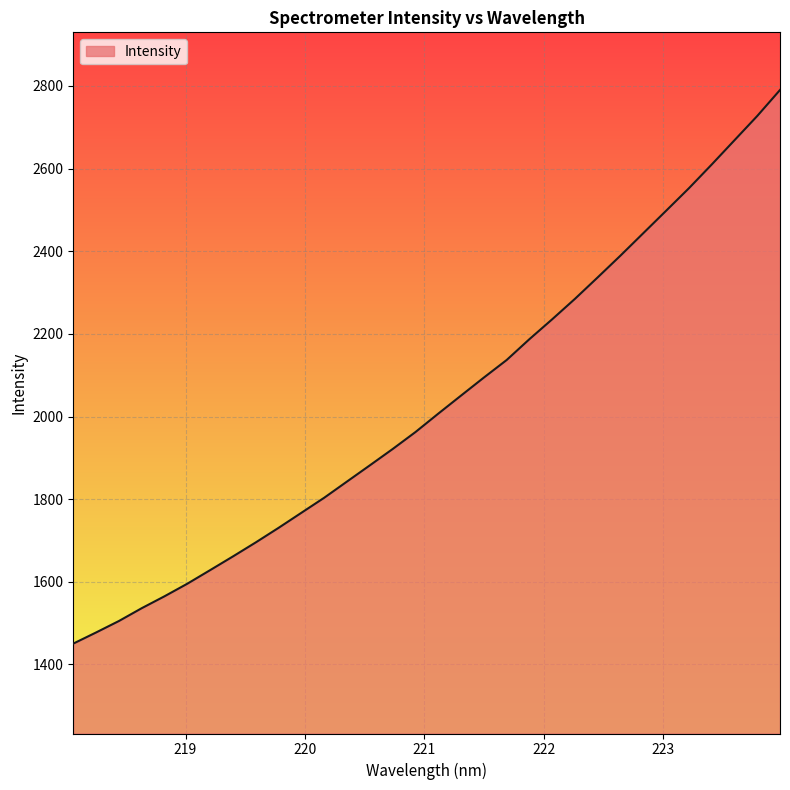

Reading right to left, transcribe all the data shown in this chart.

2790.3	2727.4	2668.6	2609.9	2552.5	2498.1	2443.9	2389.7	2337.0	2285.0	2235.5	2187.3	2136.8	2094.3	2050.7	2007.0	1962.4	1921.4	1881.9	1842.8	1803.5	1767.1	1730.7	1695.5	1661.5	1628.3	1595.5	1565.0	1536.1	1505.1	1477.4	1450.4